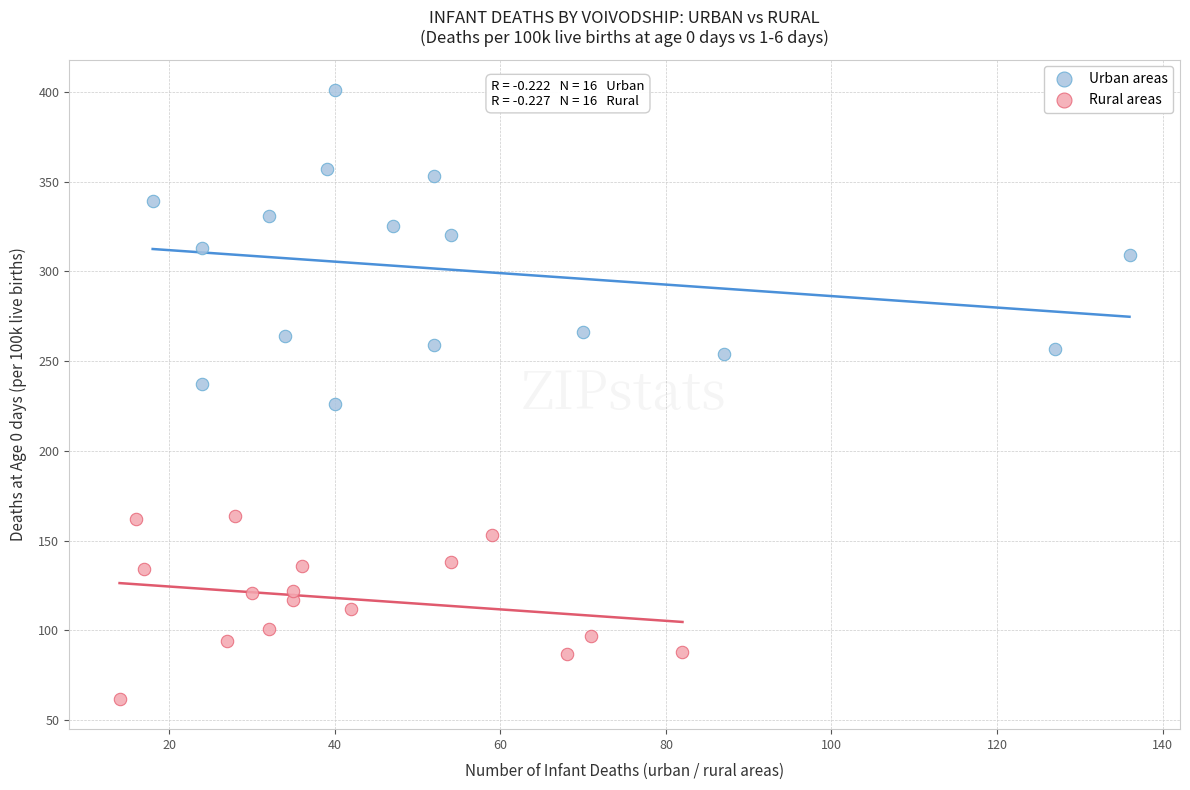

Which series reaches the minimum Y coordinate?

Rural areas